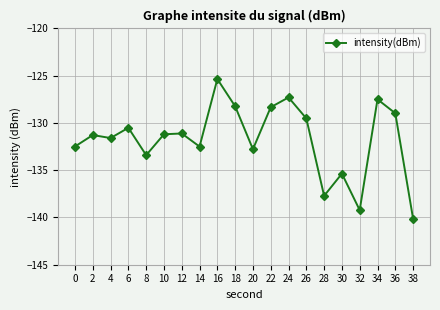

What is the difference between the values at 32 and 4?

7.6